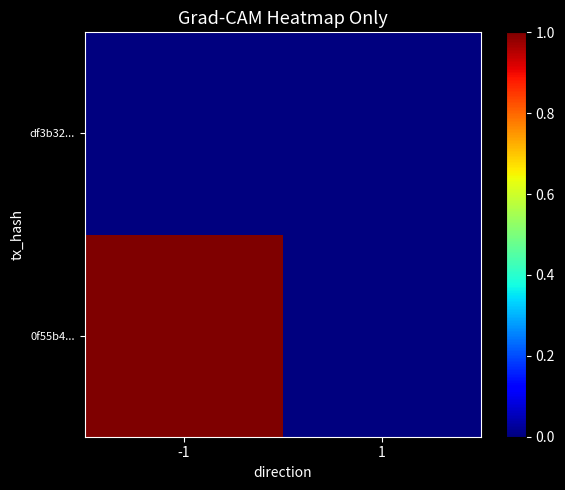

What is the maximum value shown in the chart?

1